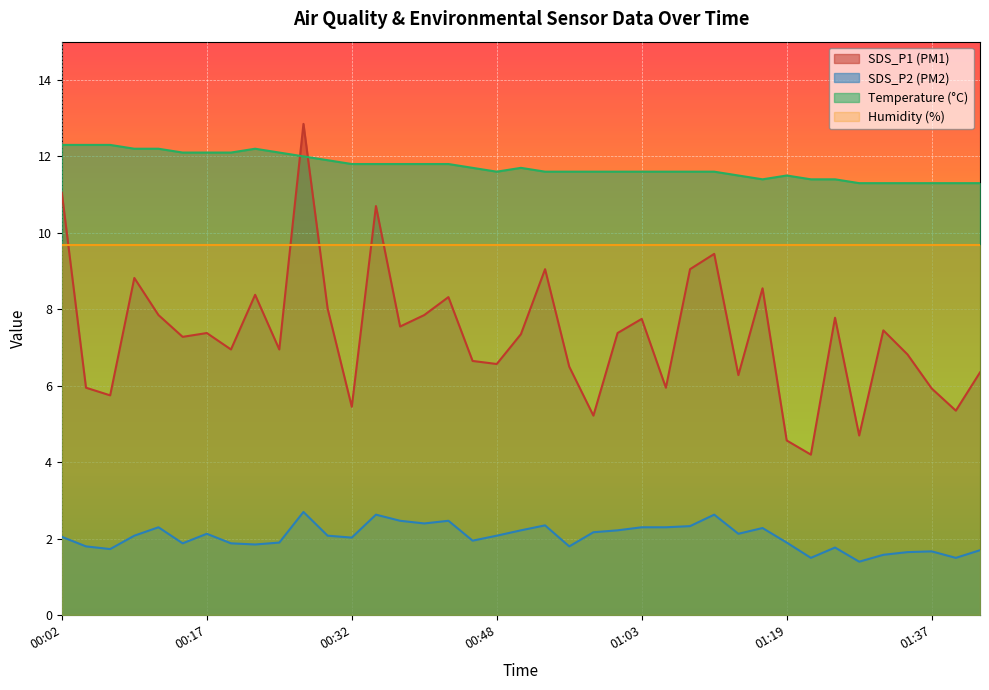

How many interior local valleys does the SDS_P1 series have?

13